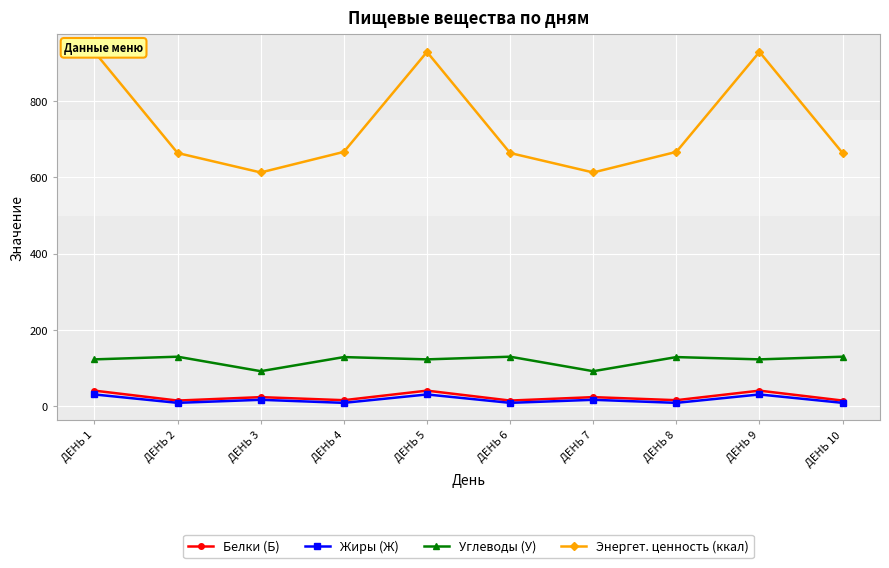

How many lines are shown in the chart?

4